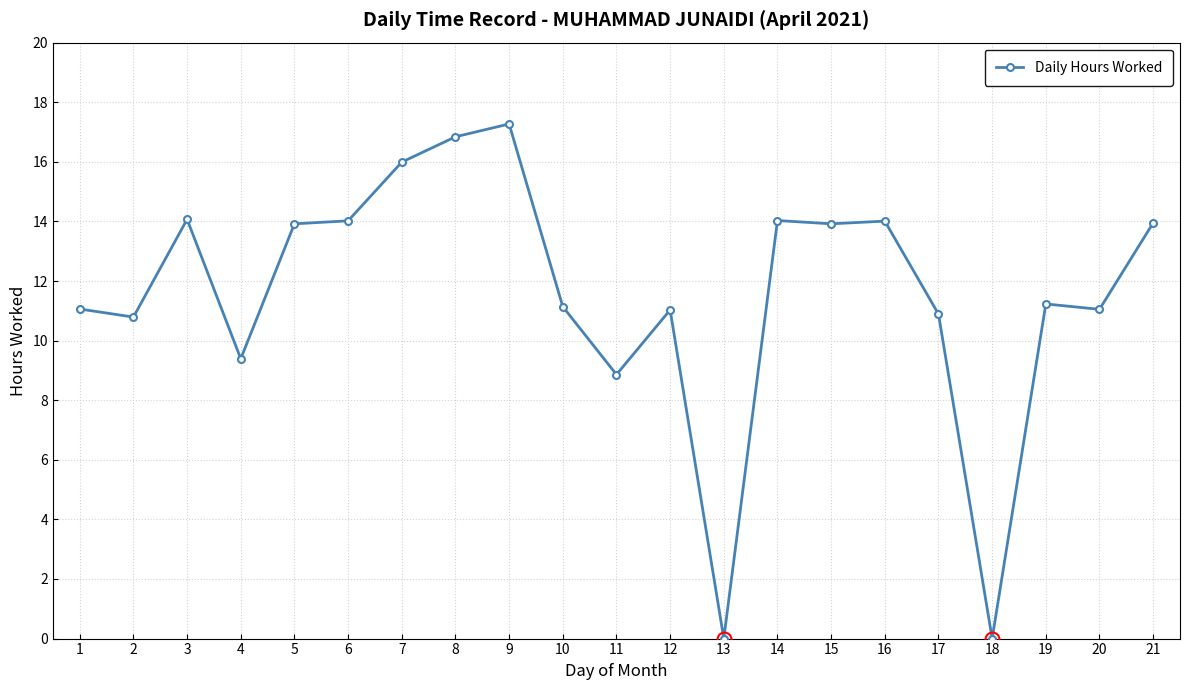

At which category does the data reach its first local valley?

2